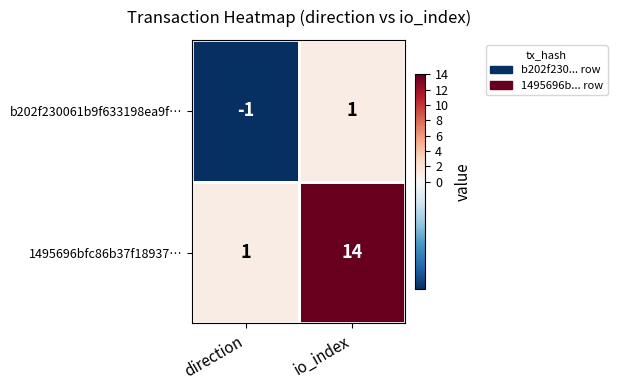

Where is 1495696bfc86b37f18937… nearest to the value 7?

direction